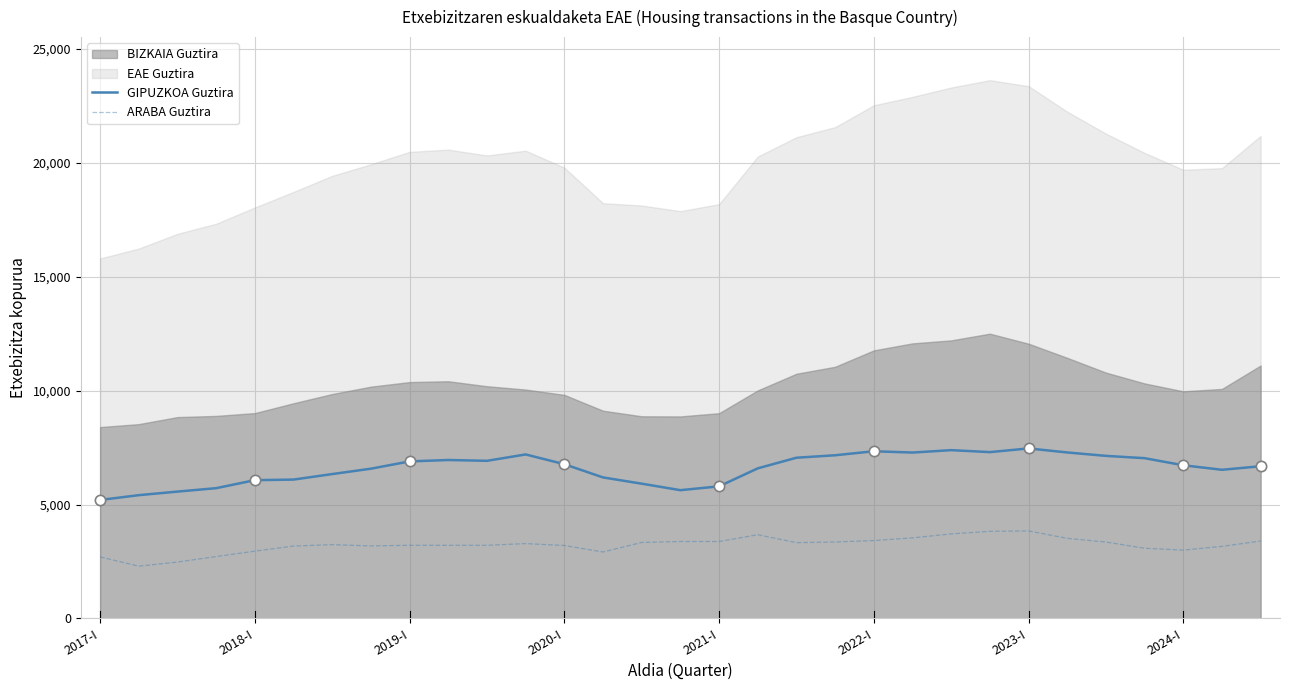

True or false: GIPUZKOA Guztira and ARABA Guztira intersect in this chart.

False